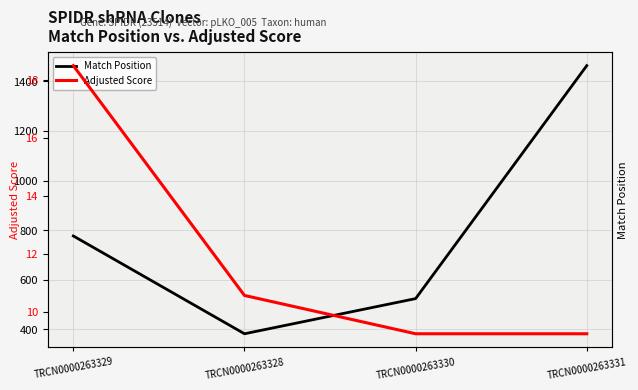

What is the label of the 3rd point from the right?

TRCN0000263328